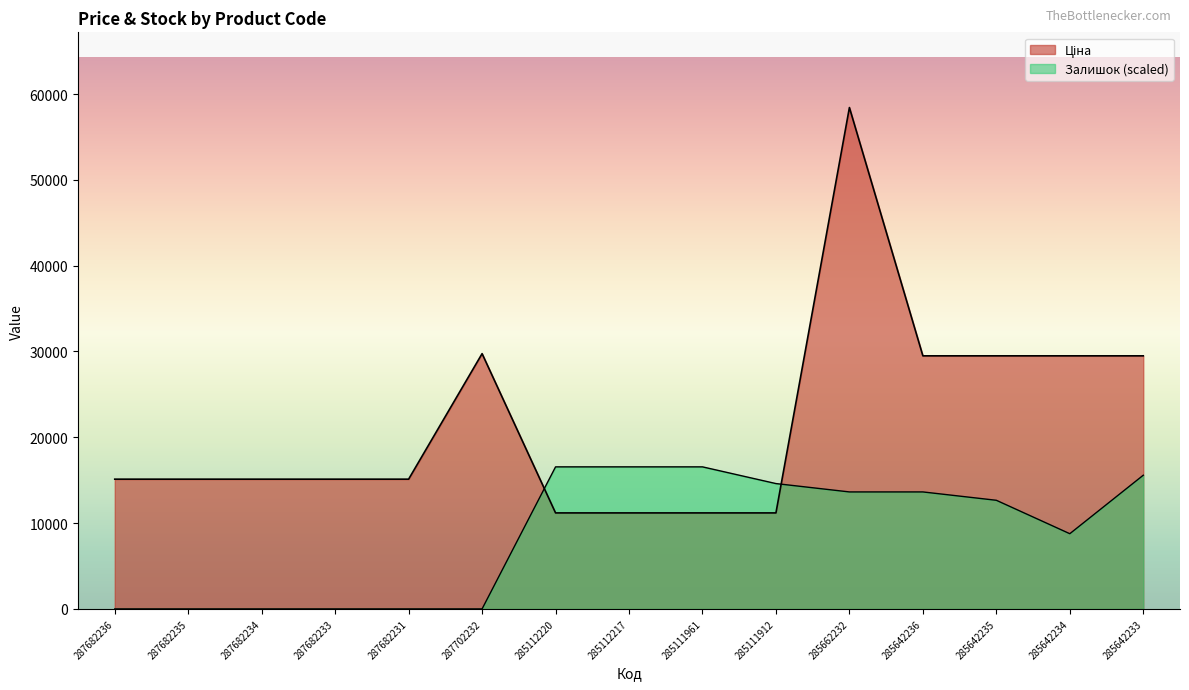

Reading left to right, transcribe all the data shown in this chart.

Ціна: 287682236=15120.0	287682235=15120.0	287682234=15120.0	287682233=15120.0	287682231=15120.0	287702232=29747.2	285112220=11188.2	285112217=11188.2	285111961=11188.2	285111912=11188.2	285662232=58426.5	285642236=29491.5	285642235=29491.5	285642234=29491.5	285642233=29491.5
Залишок: 287682236=0.0	287682235=0.0	287682234=0.0	287682233=0.0	287682231=0.0	287702232=0.0	285112220=16554.2	285112217=16554.2	285111961=16554.2	285111912=14606.6	285662232=13632.9	285642236=13632.9	285642235=12659.1	285642234=8764.0	285642233=15580.4